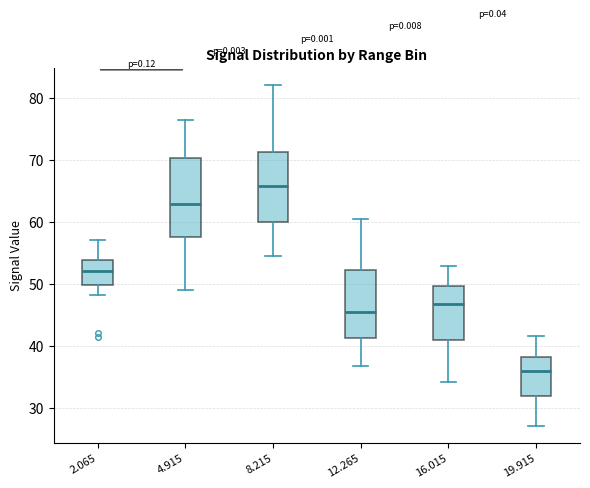

Reading left to right, read every box against the y-axis: the position of its median line, the range the box covers, and the ends of its whiskers. The values are not printed on the chart, so give them approximately, as read against the axis.

2.065: median 52, box 50 to 54, whiskers 48 to 57
4.915: median 63, box 58 to 70, whiskers 49 to 77
8.215: median 66, box 60 to 71, whiskers 55 to 82
12.265: median 45, box 41 to 52, whiskers 37 to 61
16.015: median 47, box 41 to 50, whiskers 34 to 53
19.915: median 36, box 32 to 38, whiskers 27 to 42